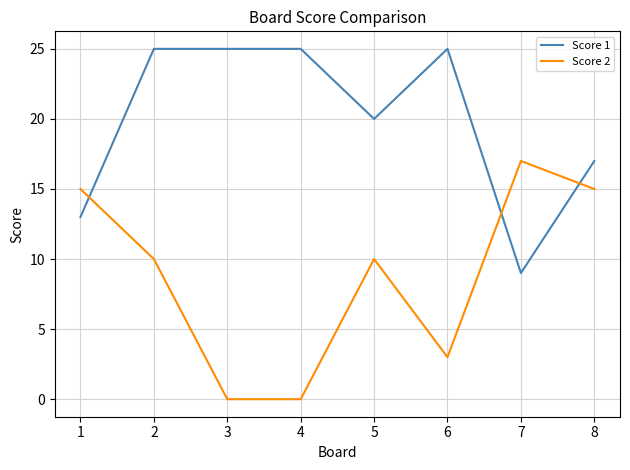

How many values in the Score 1 series are below 25?

4